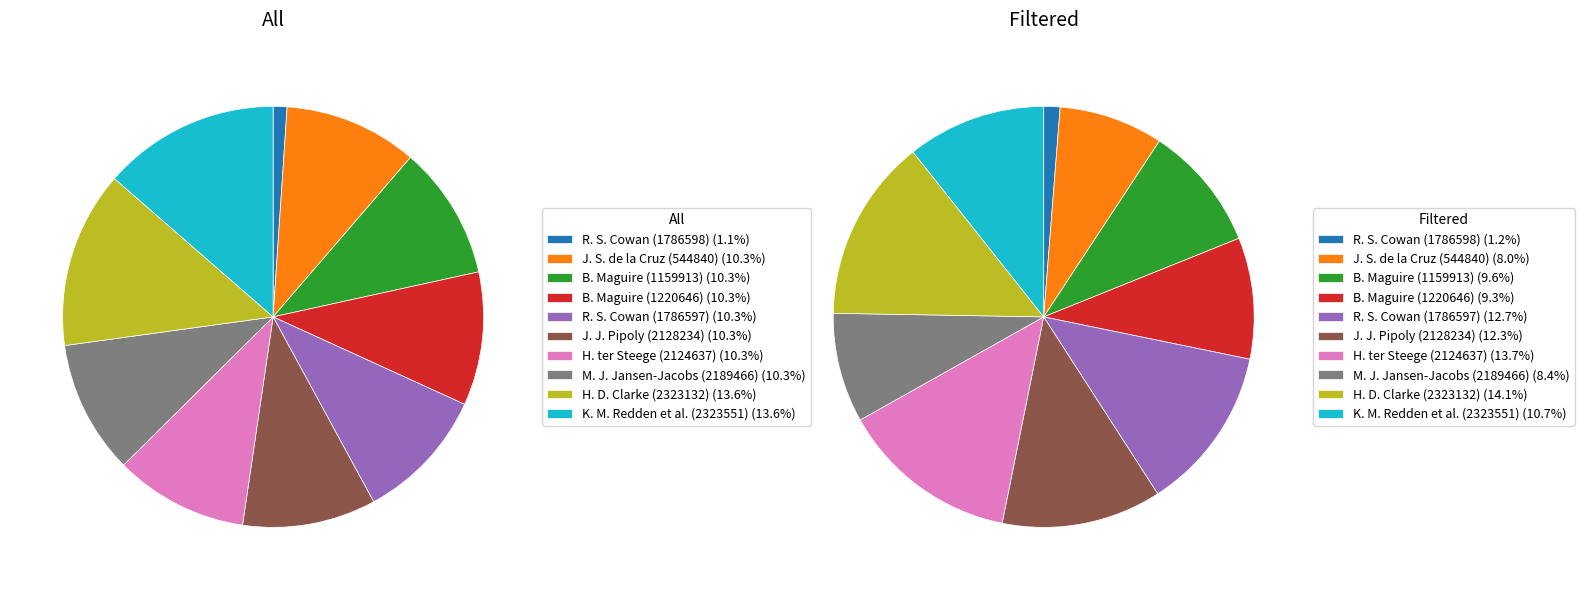

What percentage is NOT represented by R. S. Cowan (1786597)?

89.7%